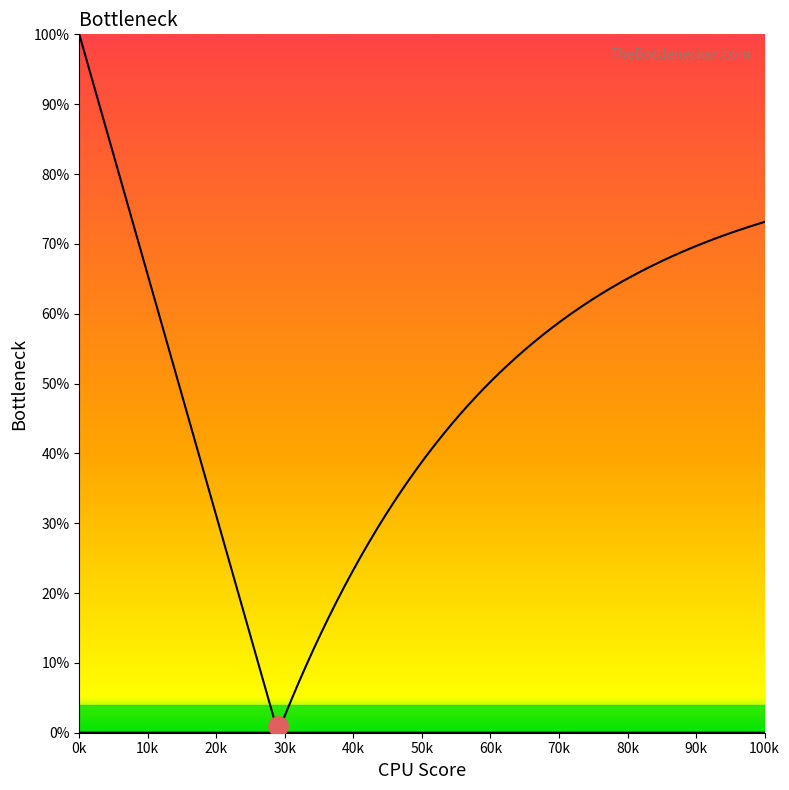

At which label is the value closest to 32165?

32070